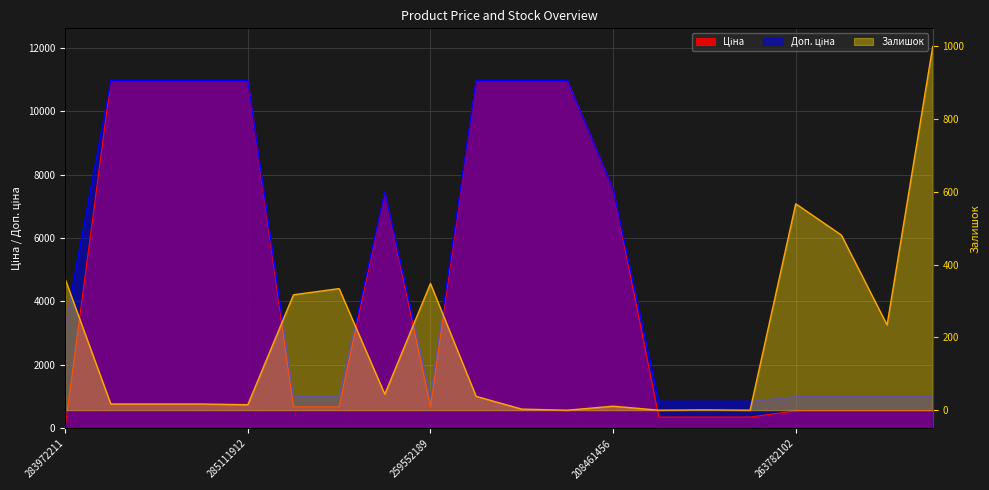

How many values in the Ціна series are below 679?

8